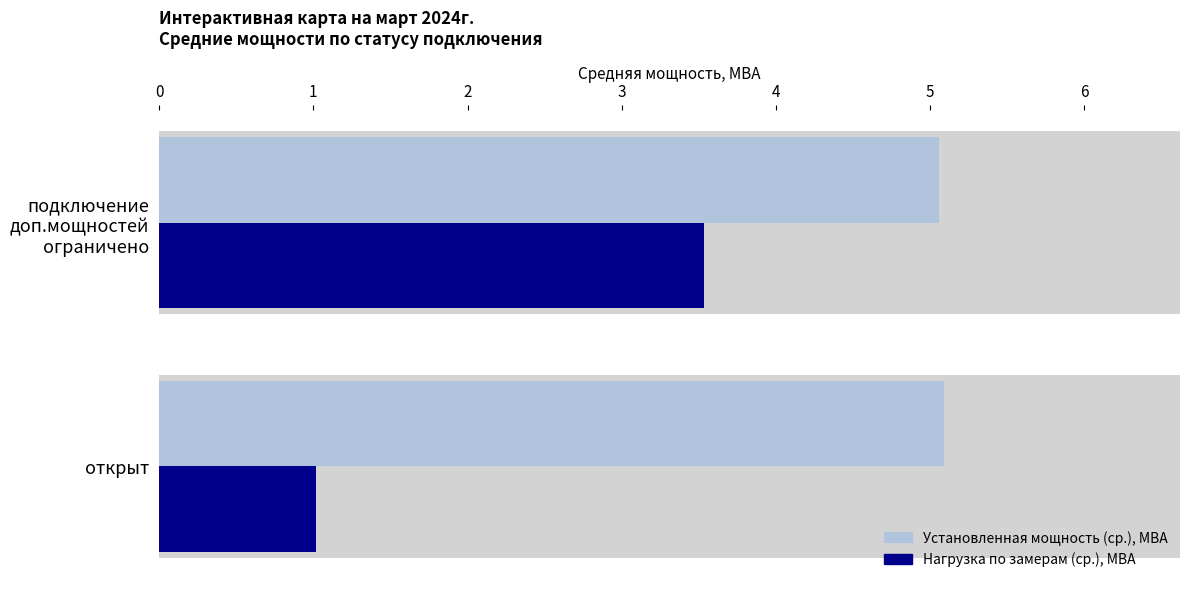

What is the difference between the Нагрузка по замерам (ср.), МВА values at подключение доп.мощностей ограничено and открыт?

2.5